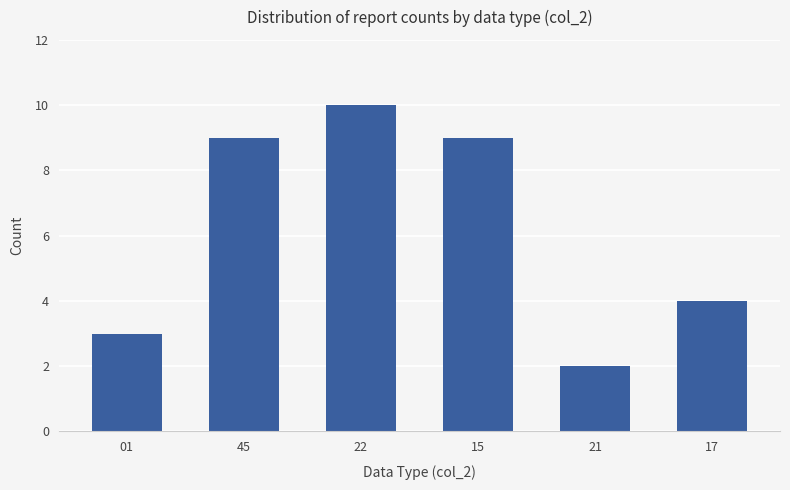

Reading right to left, extract all data points from this chart.

17=4	21=2	15=9	22=10	45=9	01=3